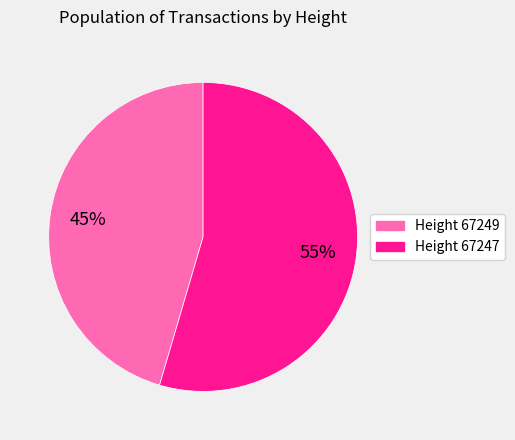

Does any single category account for the majority?

Yes